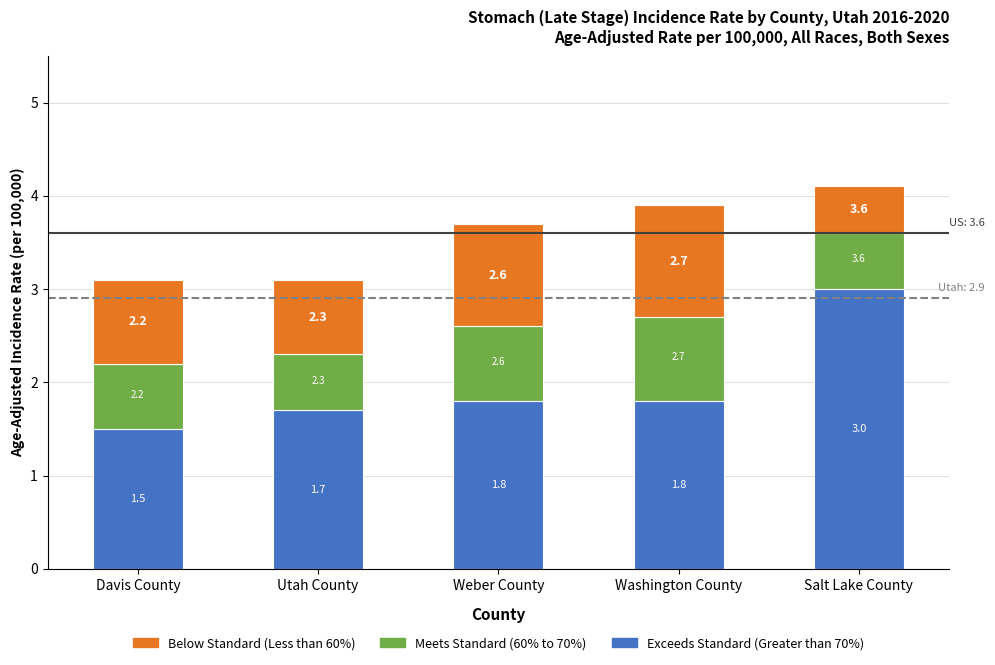

Are the bars grouped side by side (vs. stacked)?

No